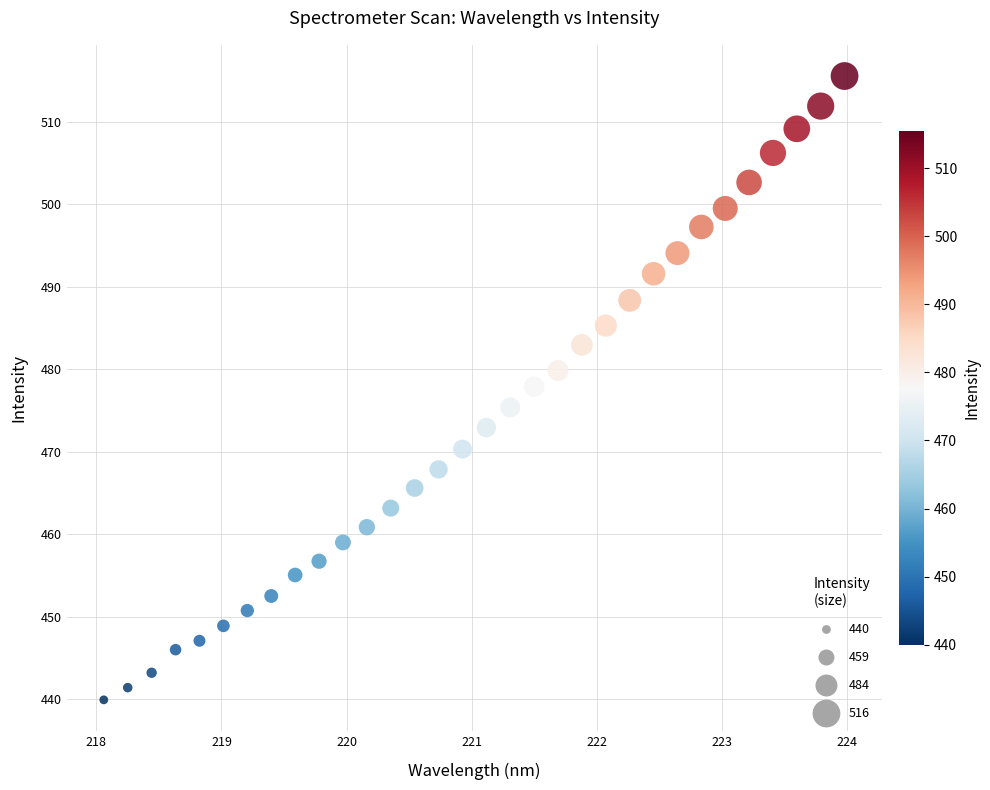

What is the range of Y values (max minus min)?

75.6